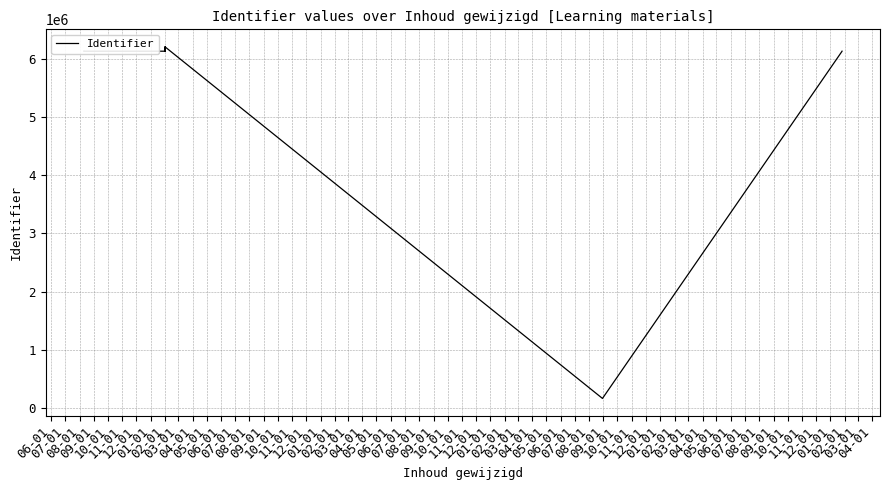

What is the greatest value displayed?

6204432